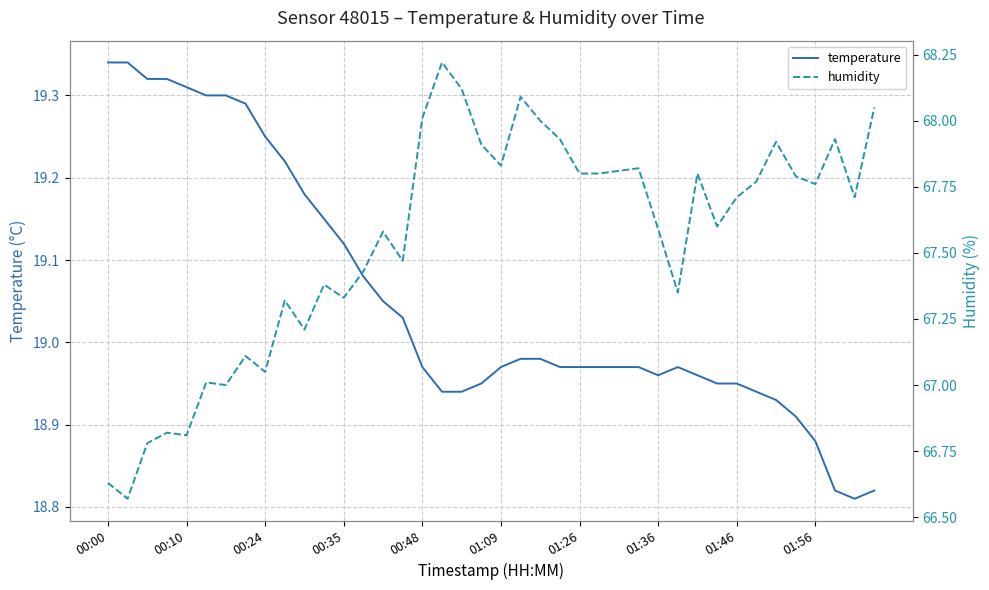

What is the difference between the second highest and second lowest values in the humidity series?

1.5